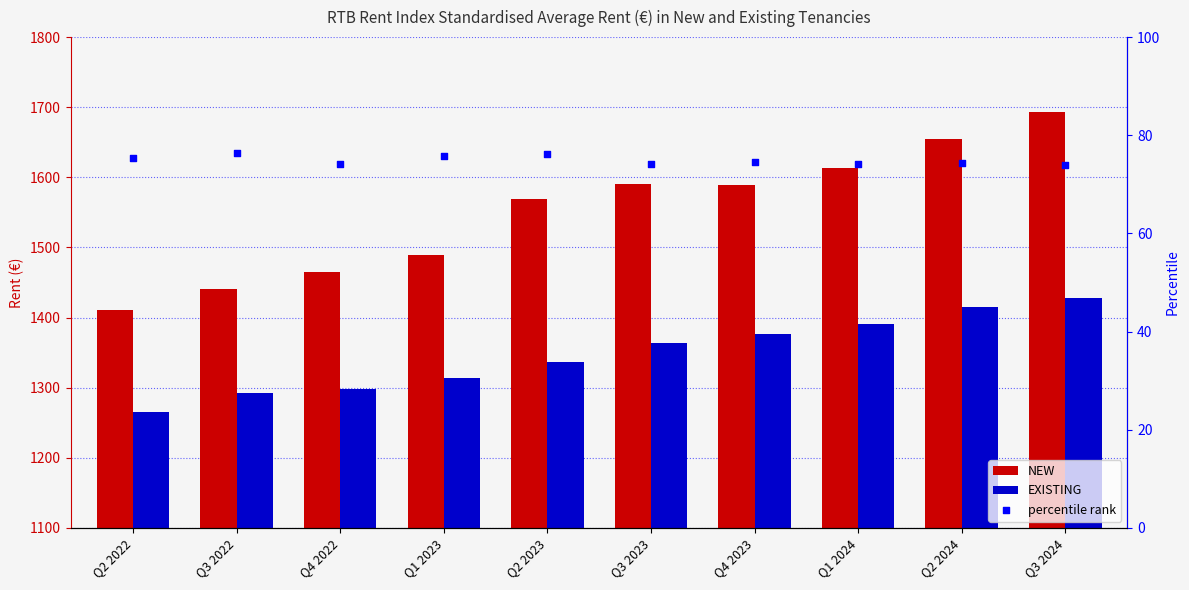

What are all the series names shown in the legend?

NEW, EXISTING, percentile rank